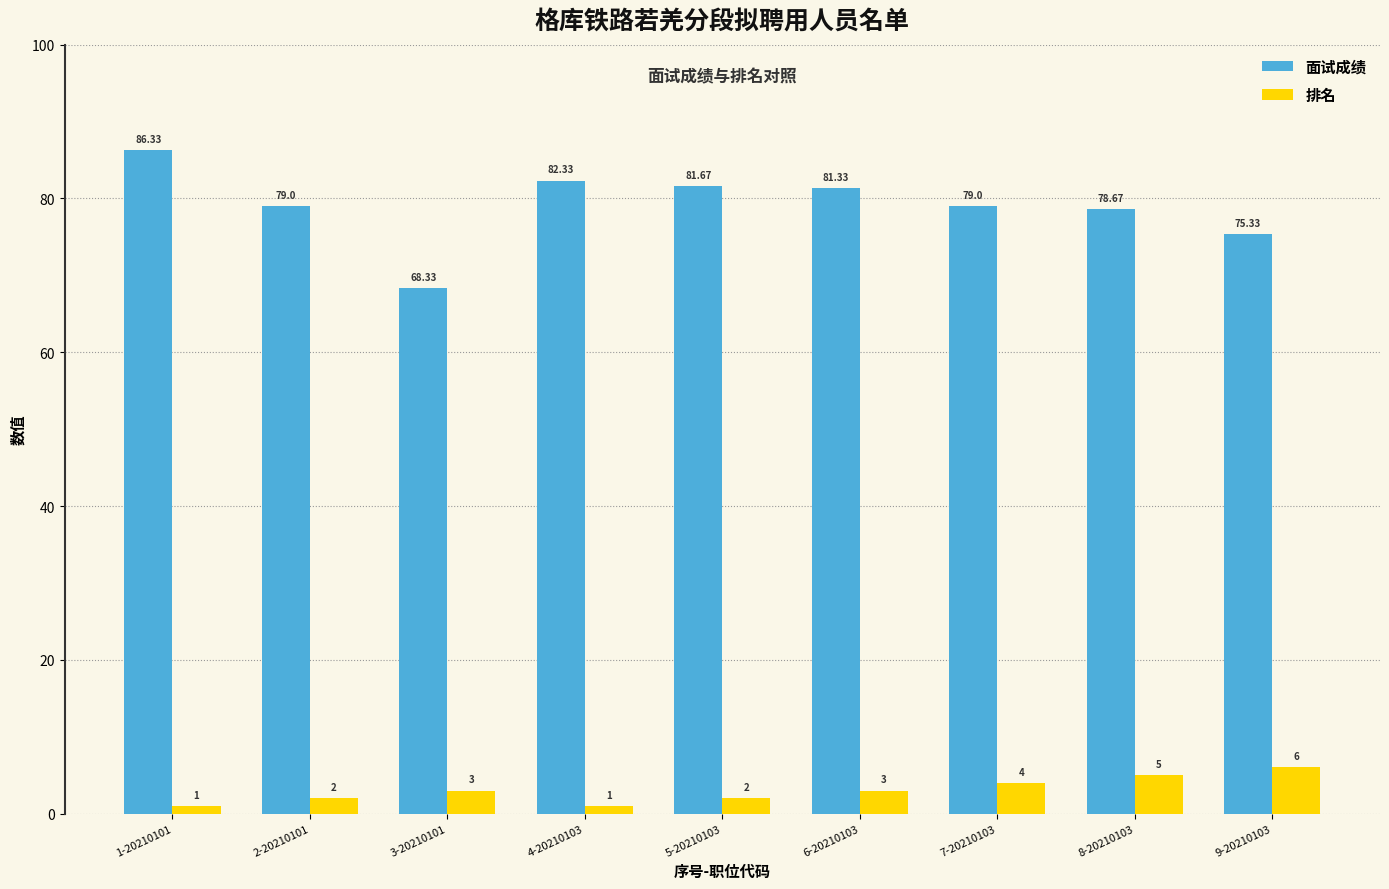

Which series has the largest range (max minus min)?

面试成绩